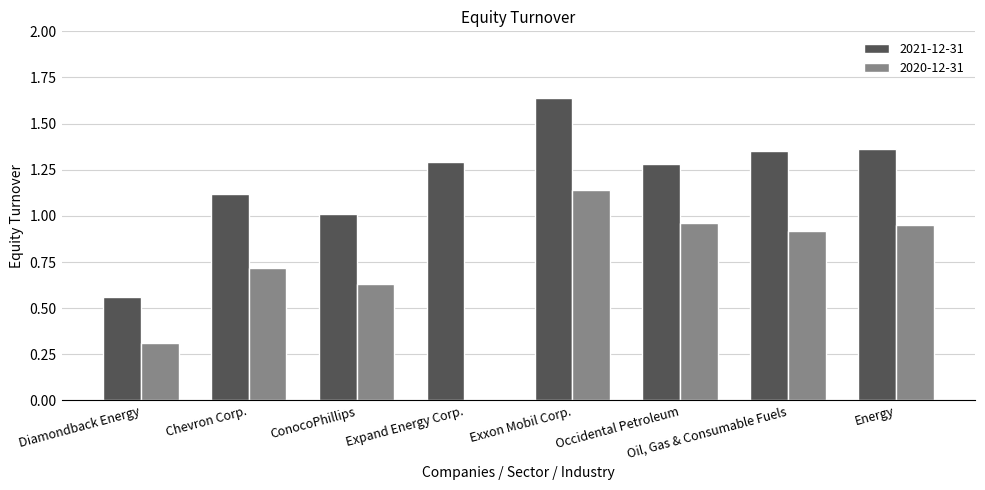

Which series has the largest range (max minus min)?

2020-12-31